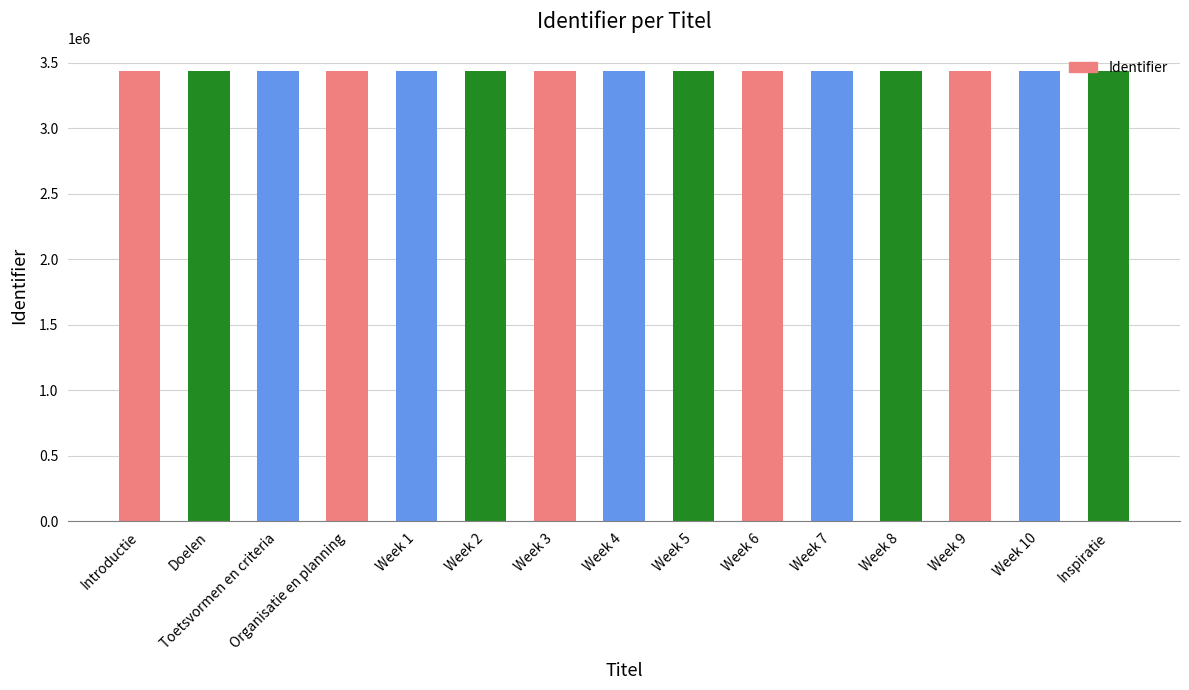

What is the ratio of the value at Inspiratie to the value at Week 8?

1.0